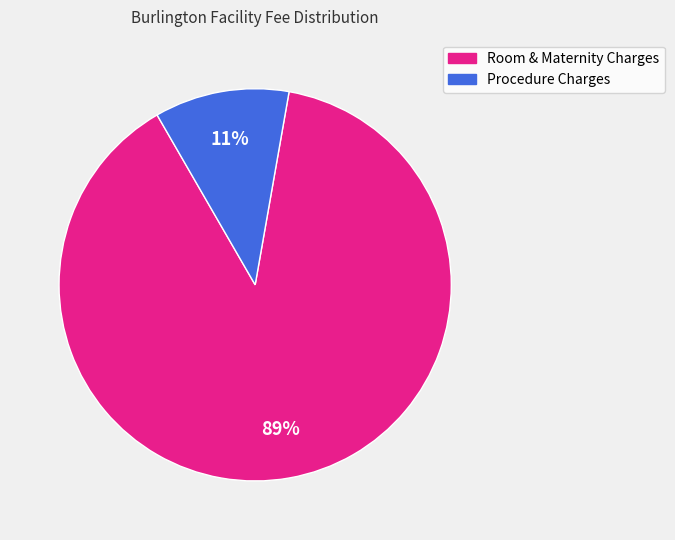

To the nearest percent, what is the difference between the largest and smallest slice percentages?

78%